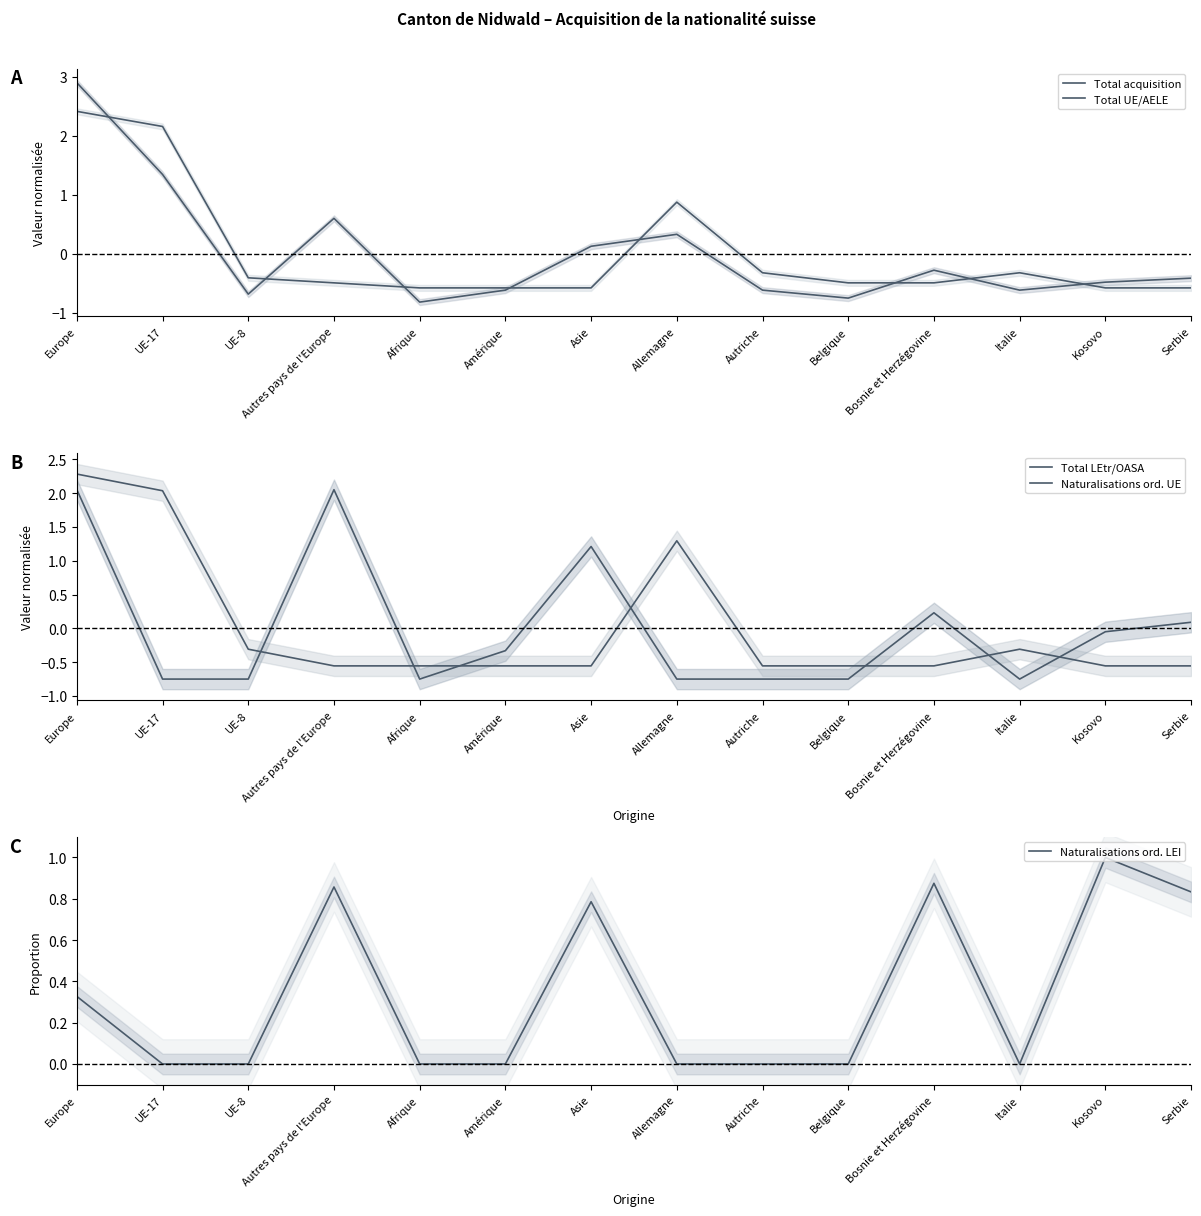

What is the value of the Total acquisition point at the 4th from the left?

0.6